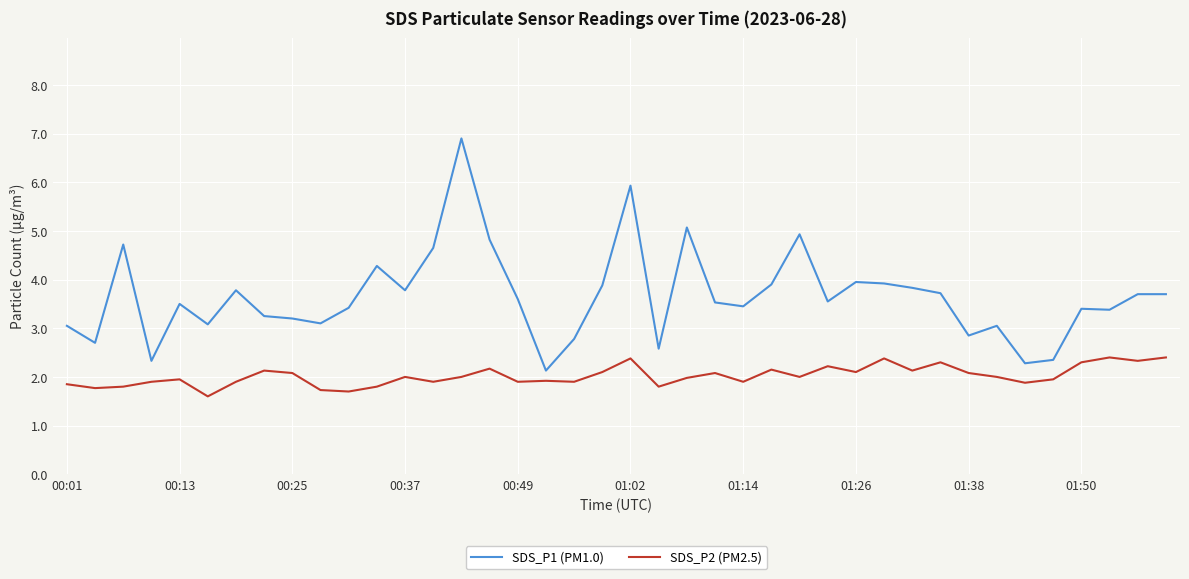

What is the difference between the maximum and second lowest values in the SDS_P1 (PM1.0) series?

4.6